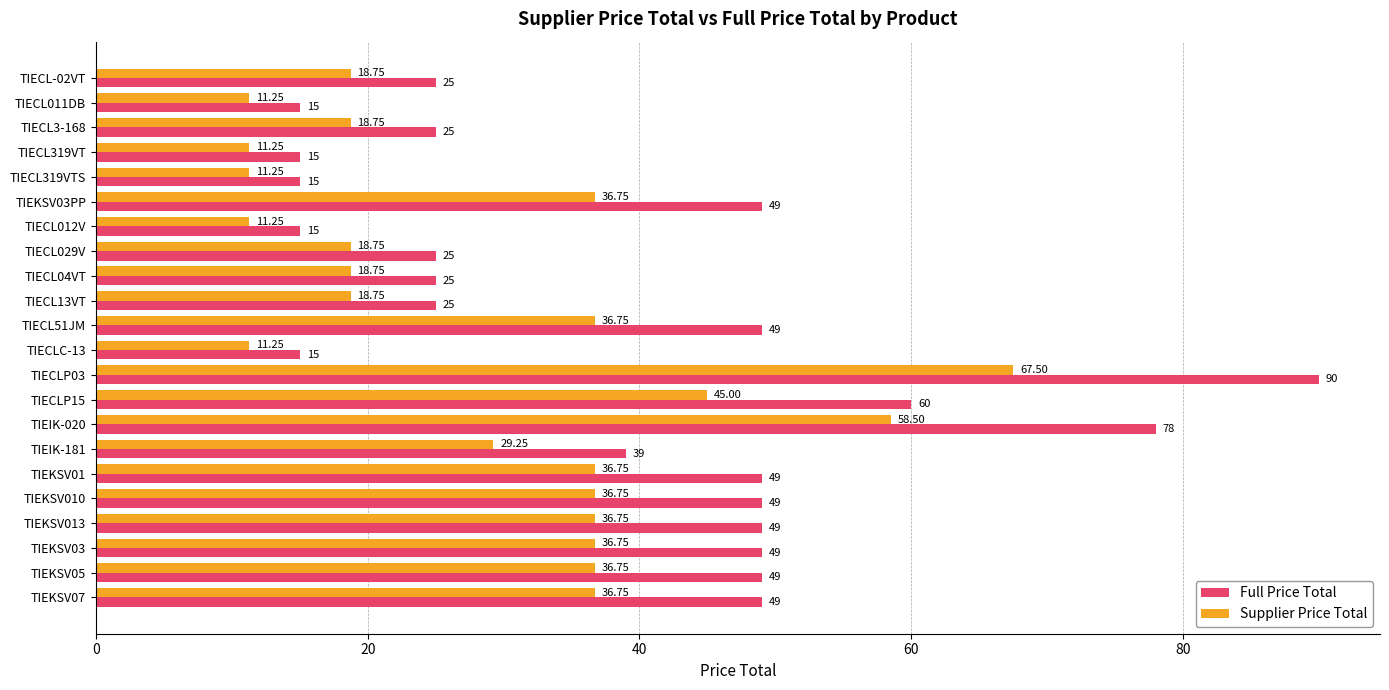

List the series in order of their peak value, highest first.

Full Price Total, Supplier Price Total